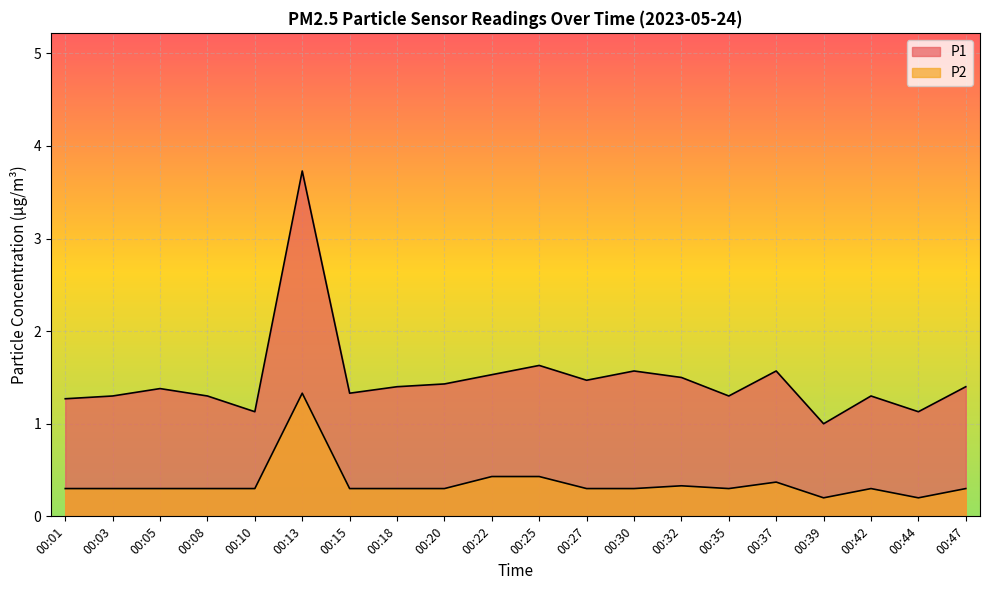

At which category is the sum across all series the highest?

00:13